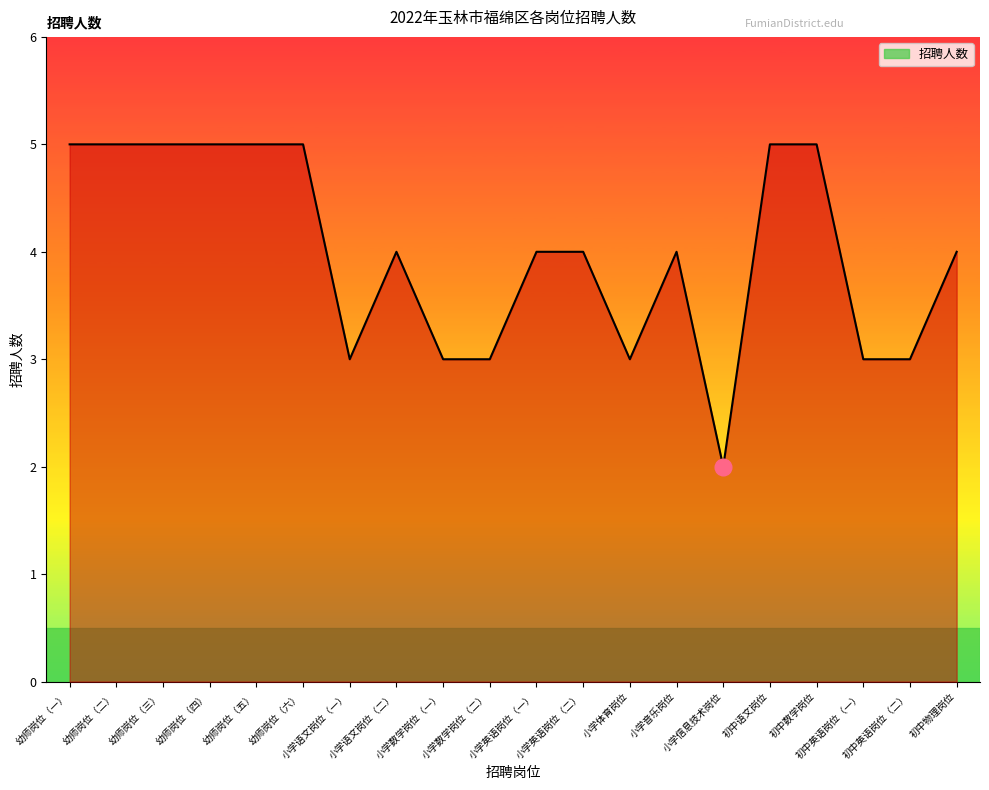

What is the minimum value shown in the chart?

2